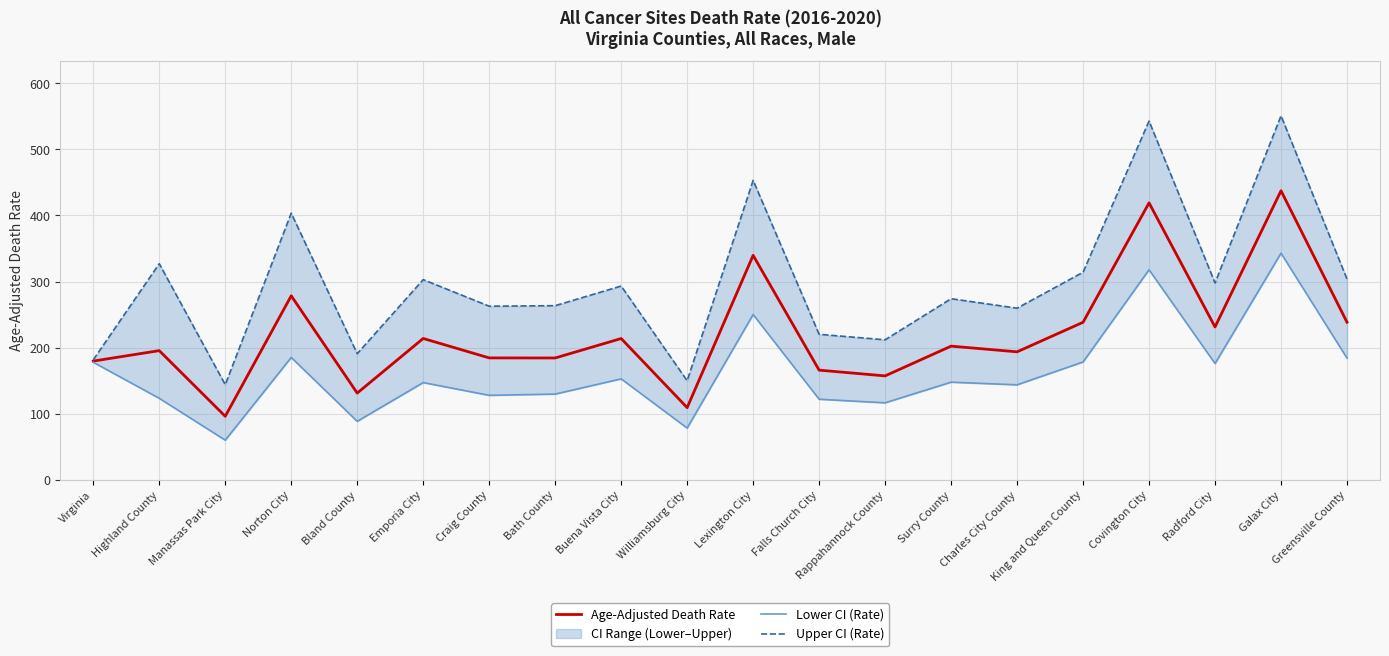

Rank the categories by Upper CI (Rate) value from highest to lowest.

Galax City, Covington City, Lexington City, Norton City, Highland County, King and Queen County, Greensville County, Emporia City, Radford City, Buena Vista City, Surry County, Bath County, Craig County, Charles City County, Falls Church City, Rappahannock County, Bland County, Virginia, Williamsburg City, Manassas Park City